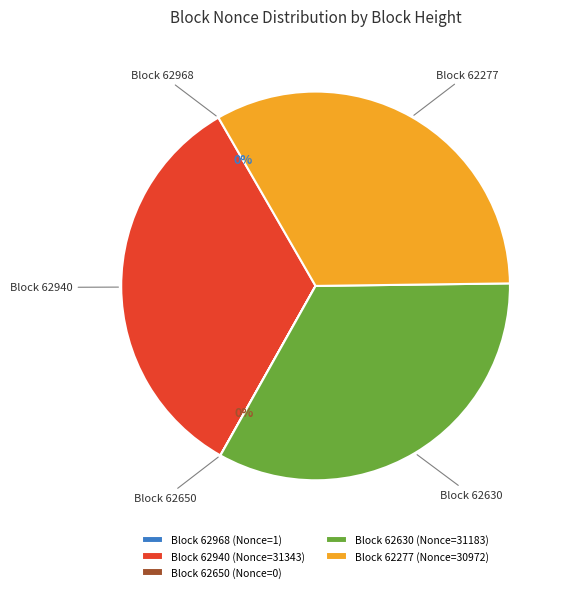

To the nearest percent, what is the difference between the largest and smallest slice percentages?

34%